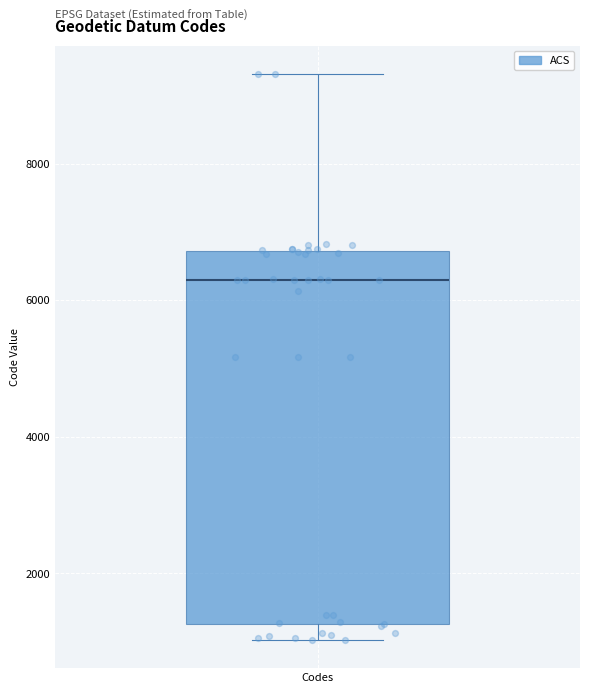

Where does the upper whisker of the box for Codes end on the y-axis? The values are not printed on the chart, so give them approximately, as read against the axis.

9400